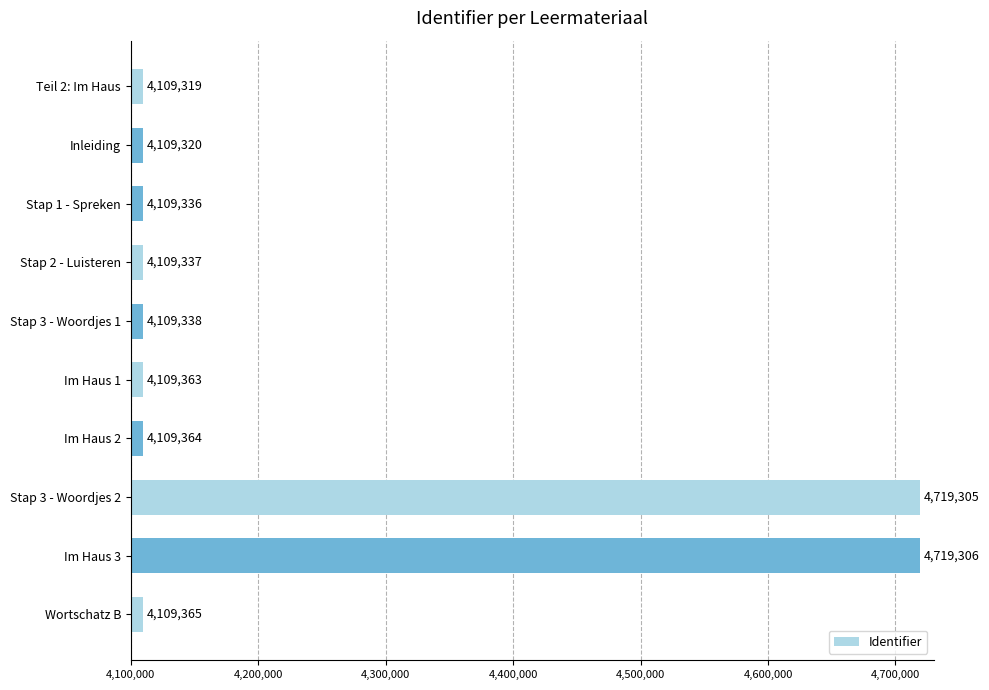

Reading top to bottom, transcribe all the data shown in this chart.

4109319	4109320	4109336	4109337	4109338	4109363	4109364	4719305	4719306	4109365